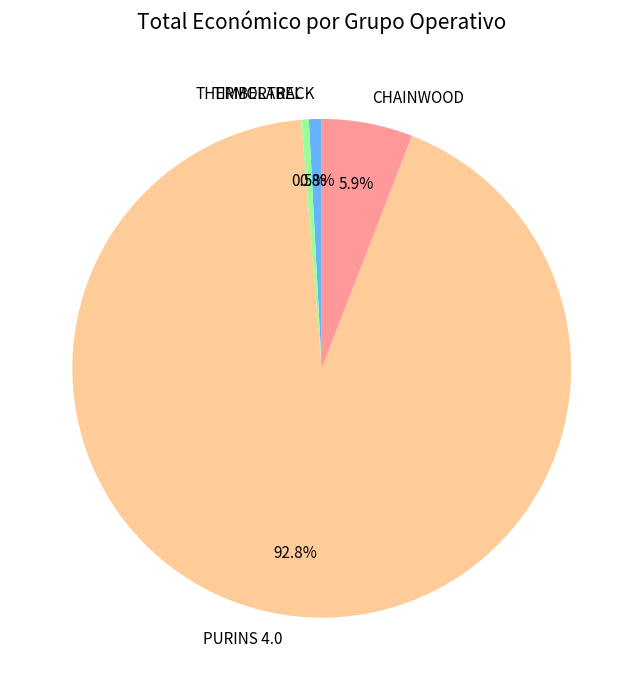

How many slices are in this pie chart?

4